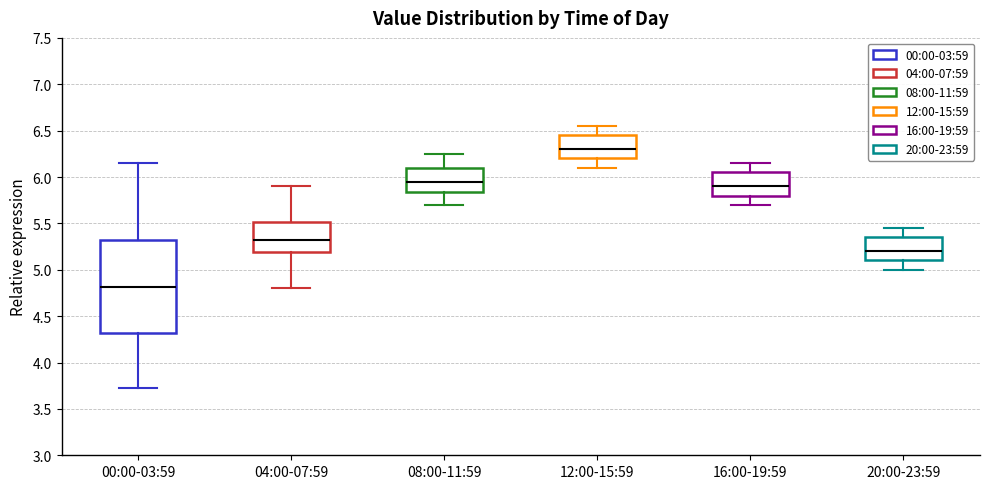

Which box is the tallest, from its lower edge to its upper edge?

00:00-03:59